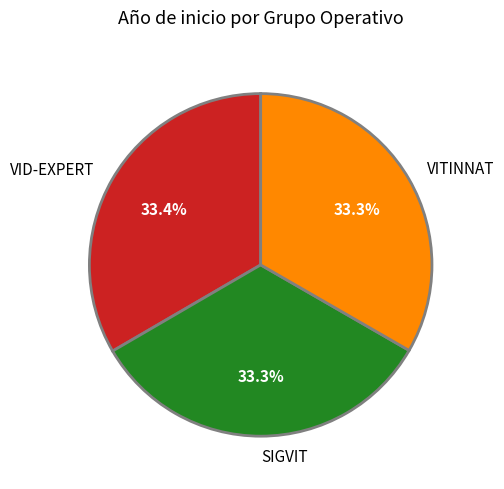

Approximately how many times larger is the value at SIGVIT compared to VID-EXPERT?

1.0